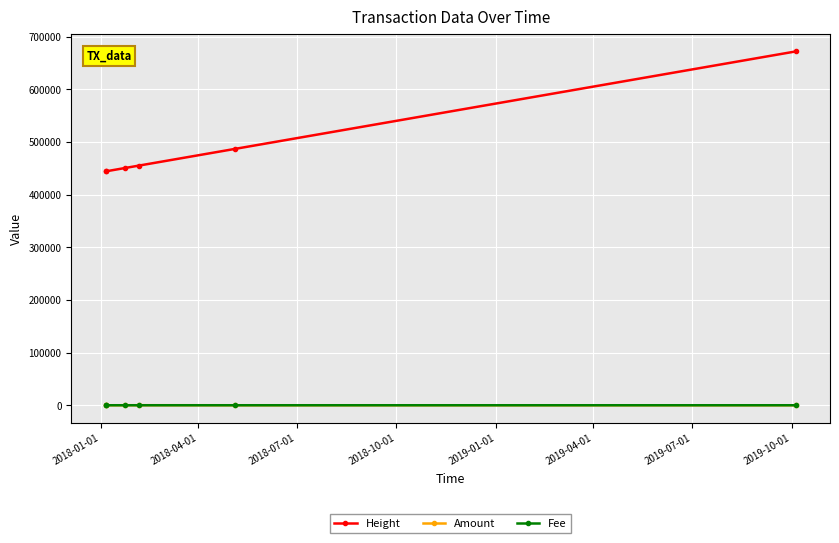

True or false: Amount and Height cross at least once.

False